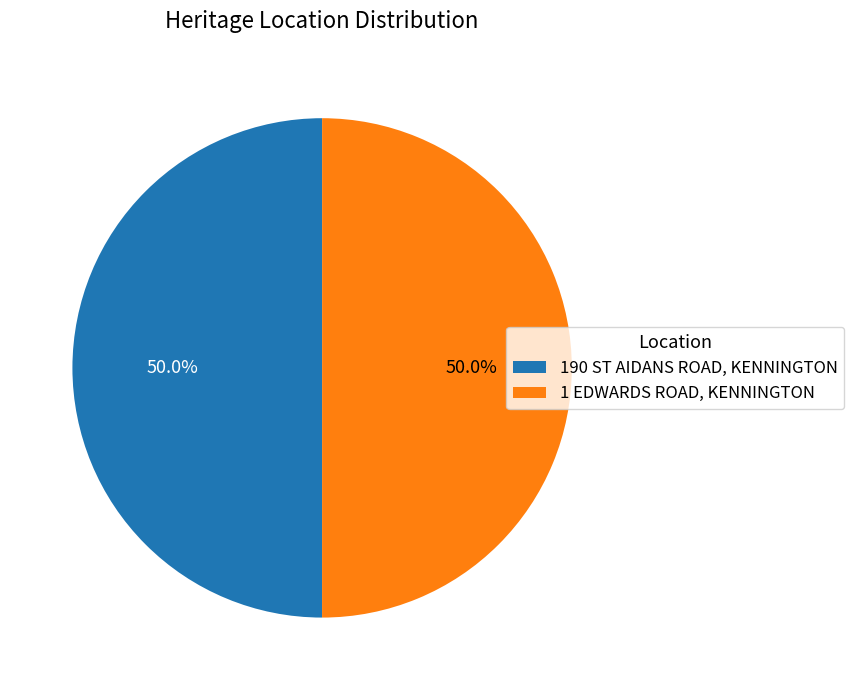

How many segments does this pie chart have?

2